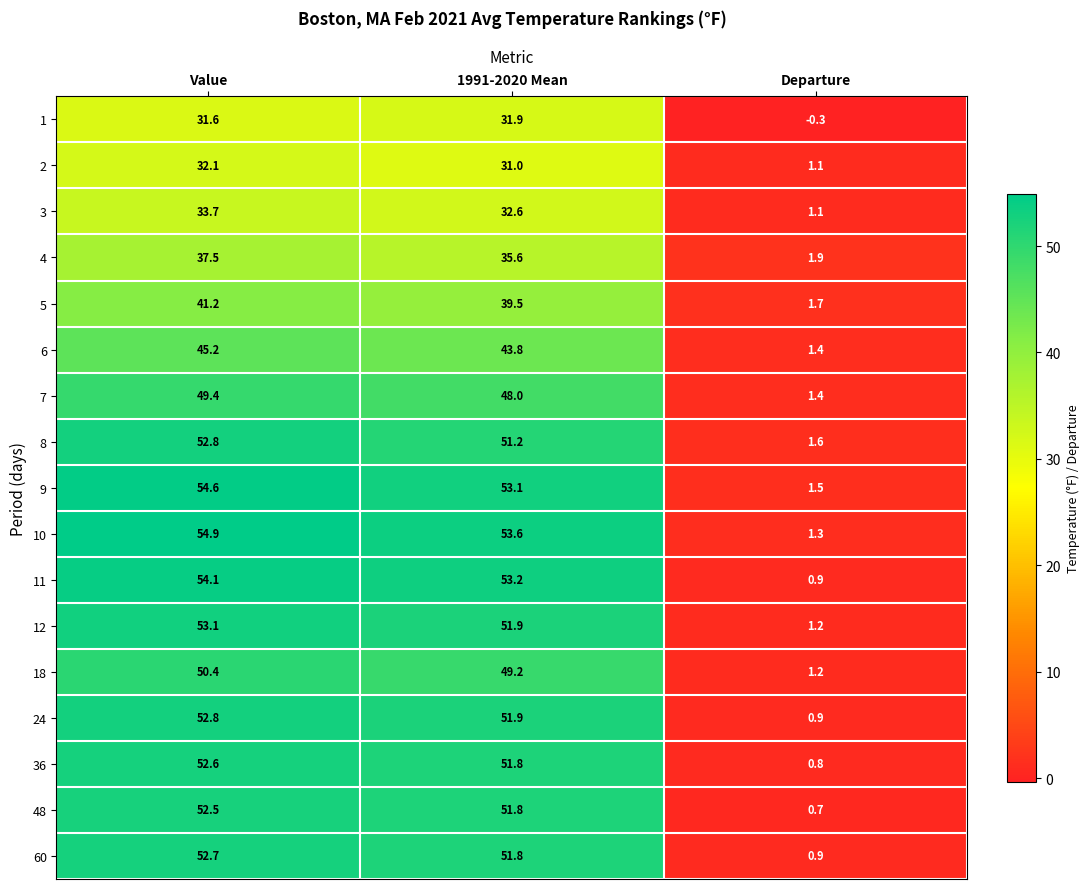

What is the difference between the maximum and minimum values in the 10 series?

53.6